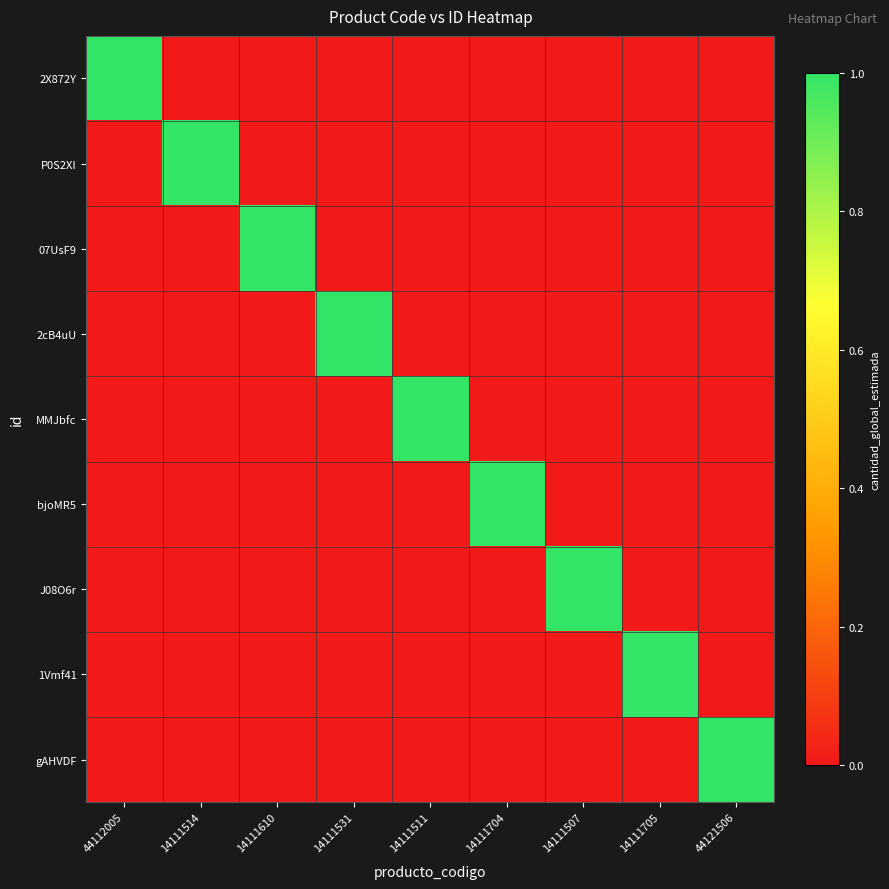

Between 14111507 and 14111705, which is larger?

14111507